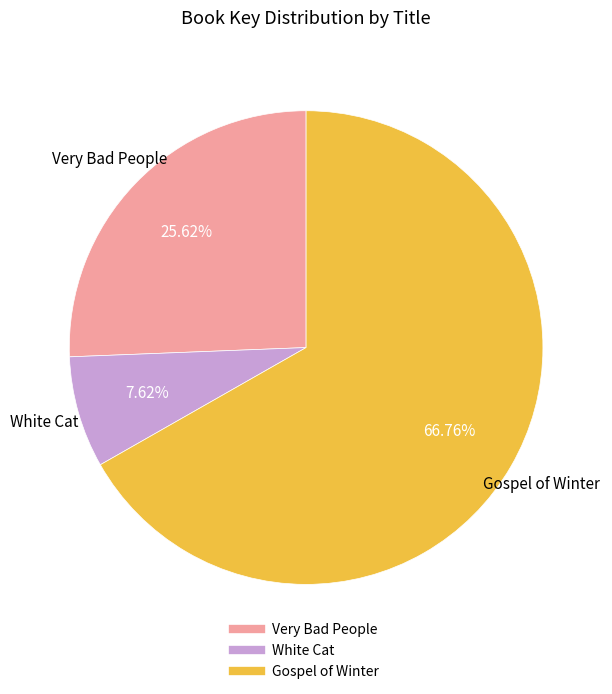

Do White Cat and Very Bad People together represent more than half of the pie?

No